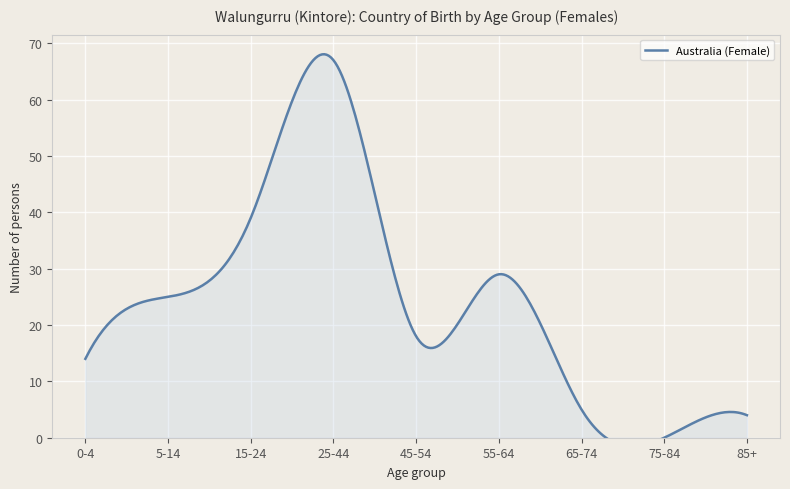

What is the sum of all values?

201